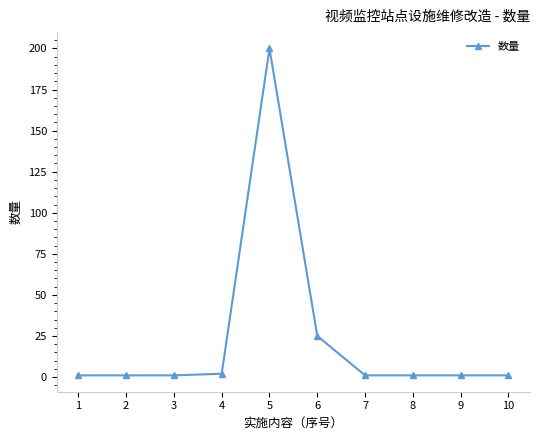

What is the ratio of the value at 7 to the value at 9?

1.0